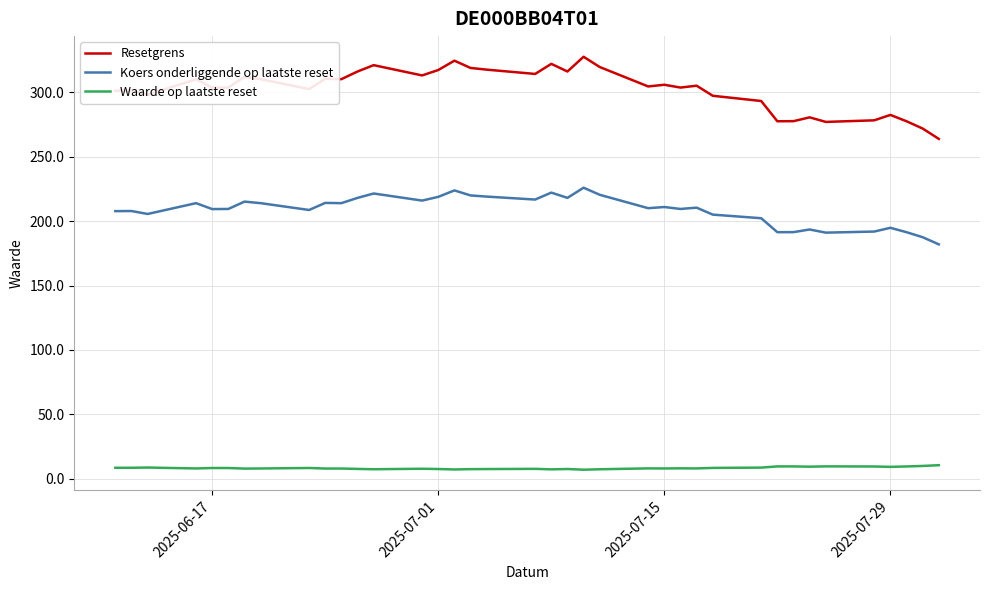

What is the lowest value of the Koers onderliggende op laatste reset series?

182.0